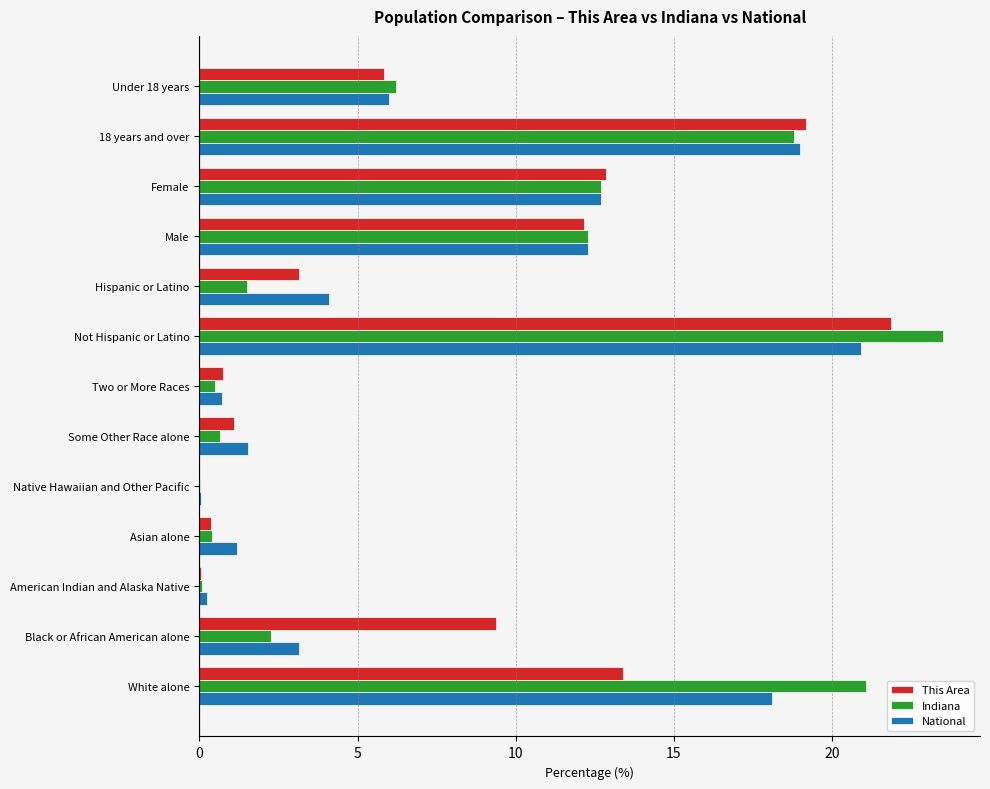

Where is National nearest to the value 10?

Male